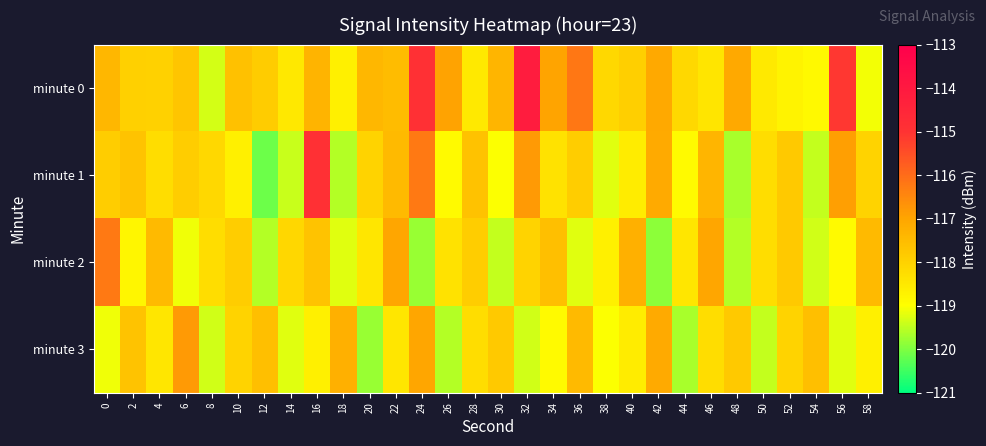

What is the spread (max minus min) of values at 32?

5.3